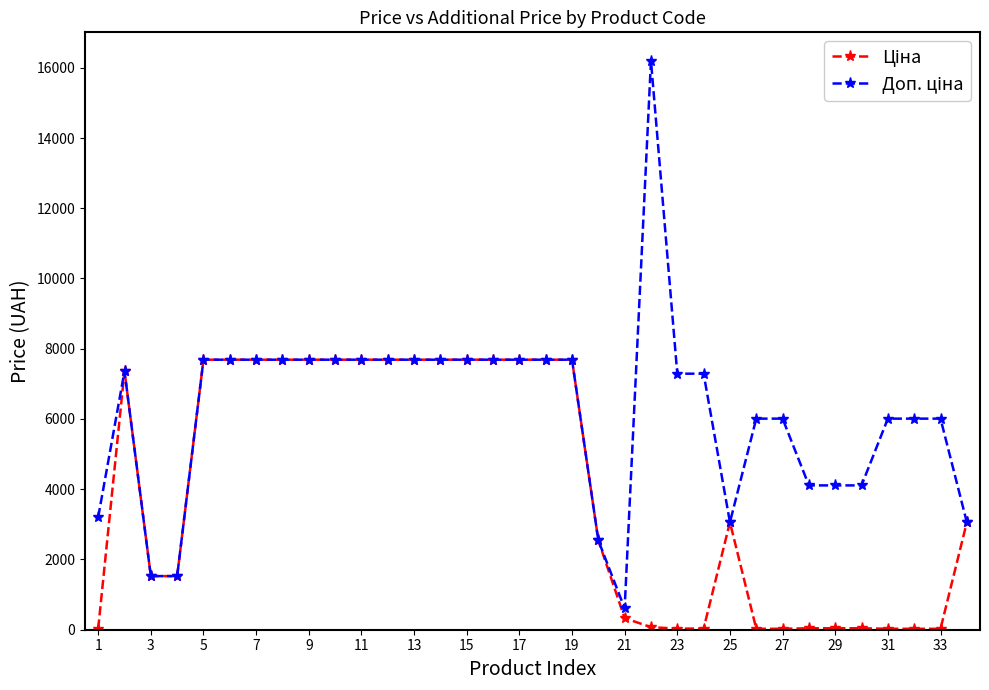

What is the maximum value shown in the chart?

16200.0